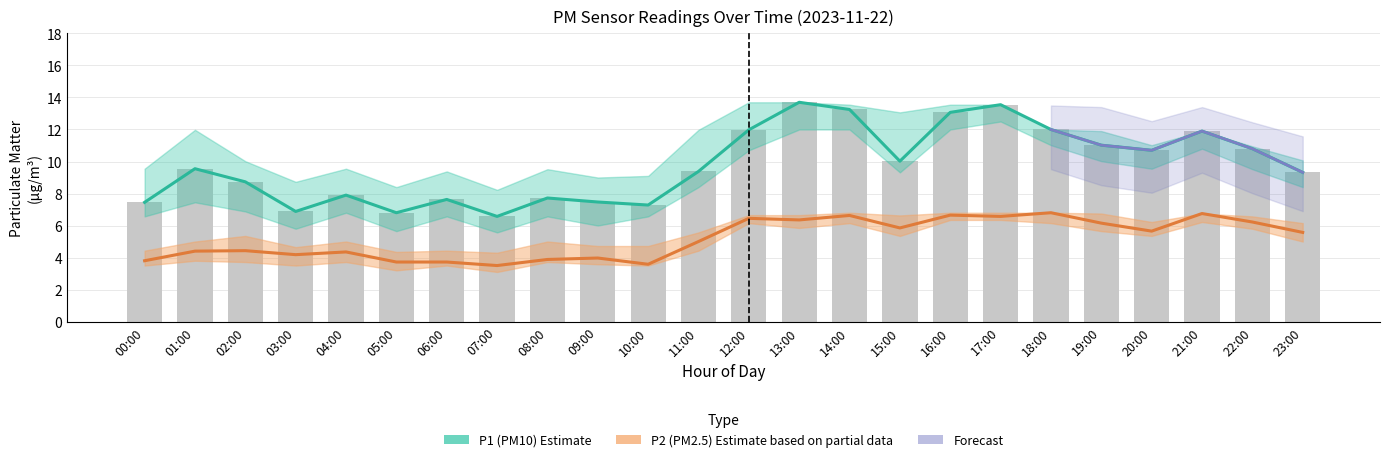

How many values in the P2 series are below 5?

11